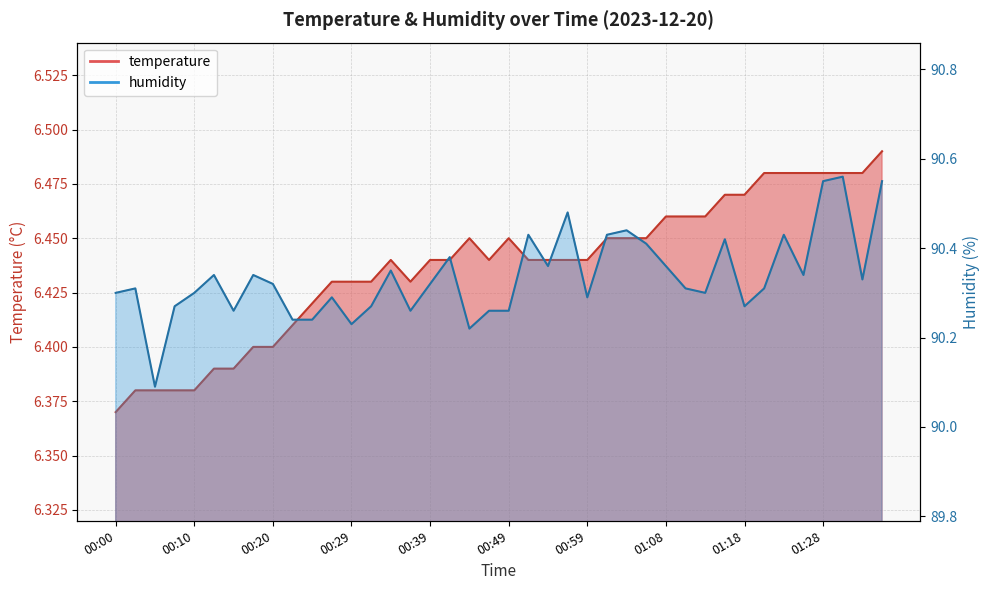

What is the difference between the maximum and minimum values in the humidity series?

0.5